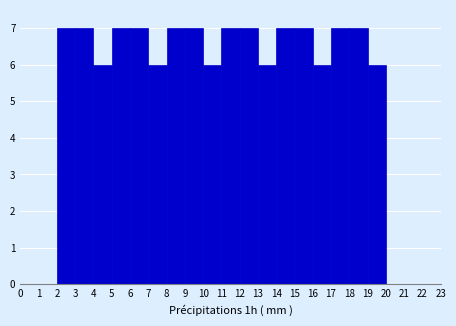

Reading left to right, list every bar in this chart as the range it spans on the x-axis followed by its height. The values are not printed on the chart, so give them approximately, as read against the axis.

0 to 1: 0
1 to 2: 0
2 to 3: 7
3 to 4: 7
4 to 5: 6
5 to 6: 7
6 to 7: 7
7 to 8: 6
8 to 9: 7
9 to 10: 7
10 to 11: 6
11 to 12: 7
12 to 13: 7
13 to 14: 6
14 to 15: 7
15 to 16: 7
16 to 17: 6
17 to 18: 7
18 to 19: 7
19 to 20: 6
20 to 21: 0
21 to 22: 0
22 to 23: 0